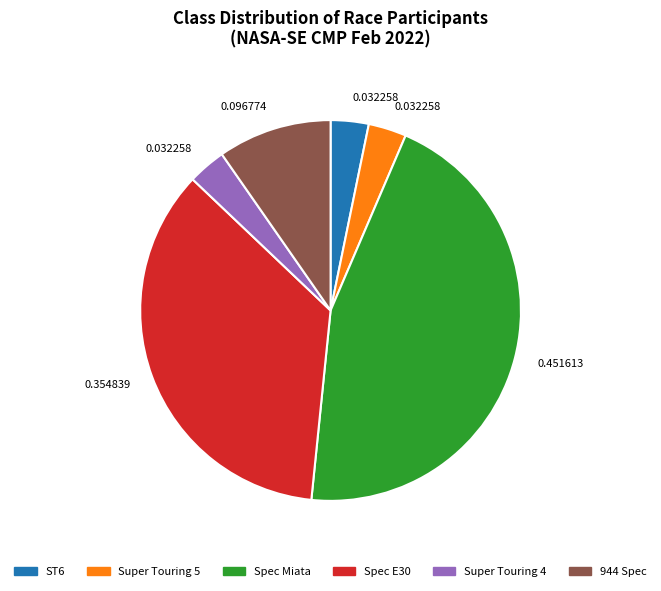

Do Spec E30 and 944 Spec together represent more than half of the pie?

No